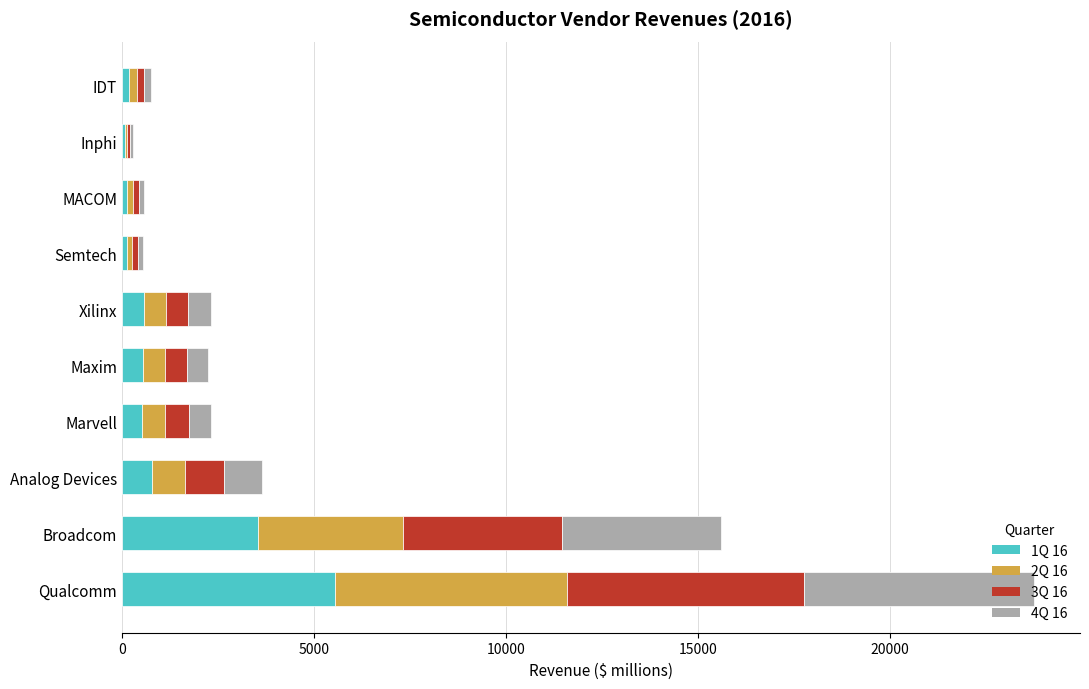

The 1Q 16 series shows 3540.0 at Broadcom. True or false?

True